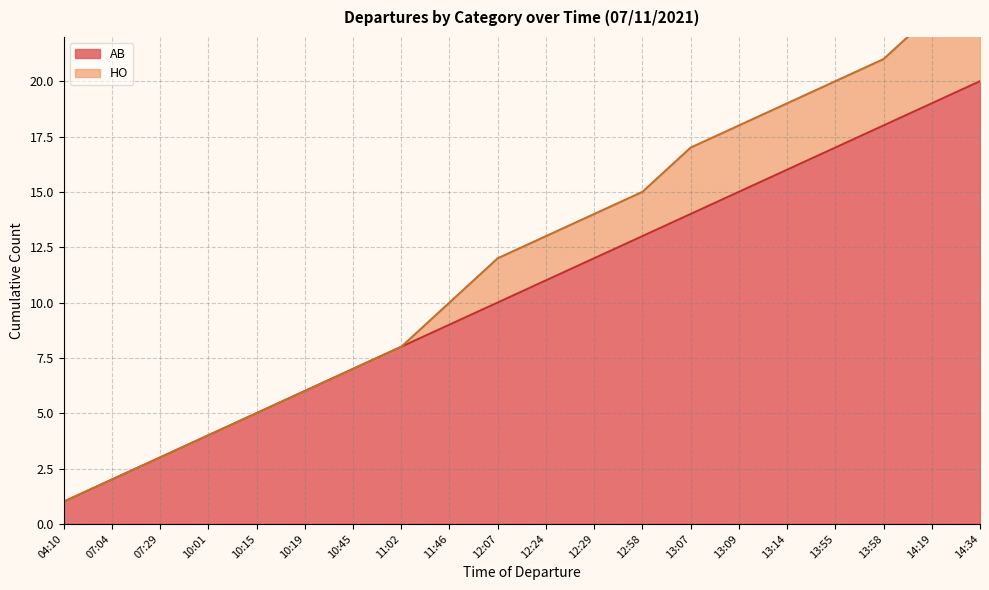

True or false: there are more than 0 points higher than both neighbors.

False